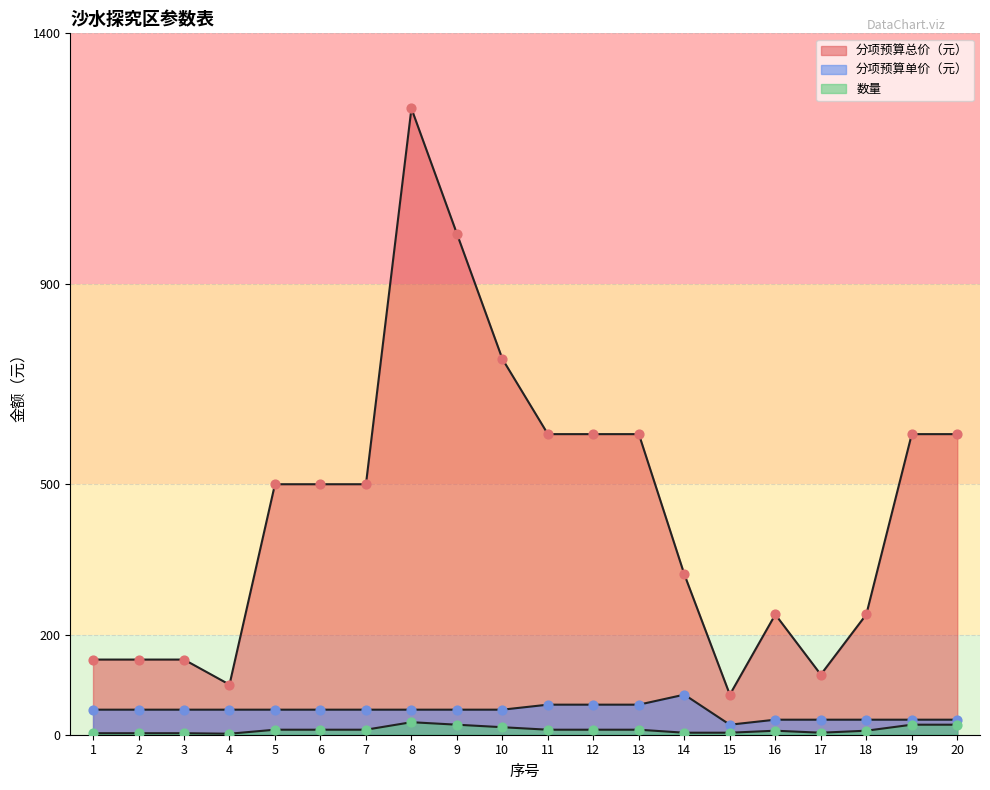

At which category is the sum across all series the highest?

8